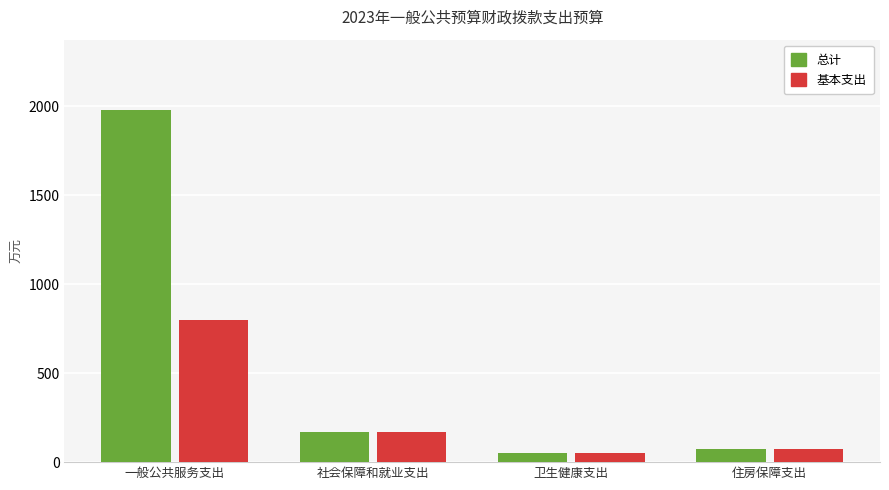

How many bars are there in total?

8